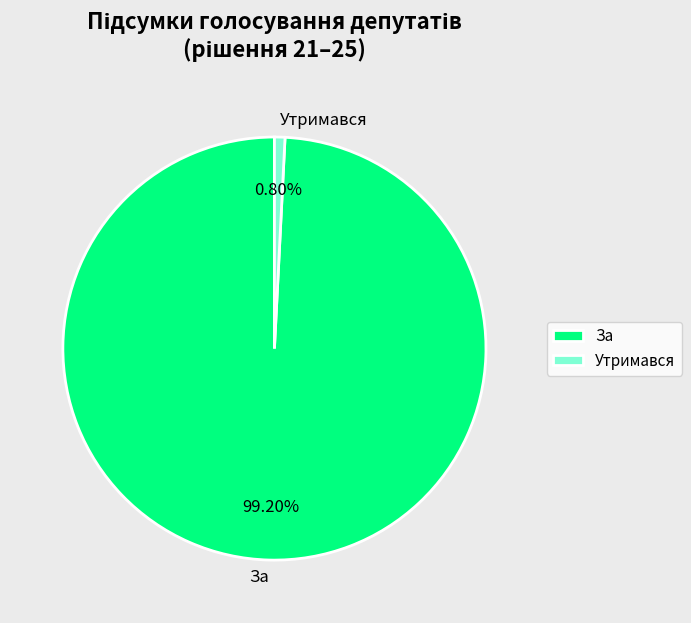

How many slices are in this pie chart?

2